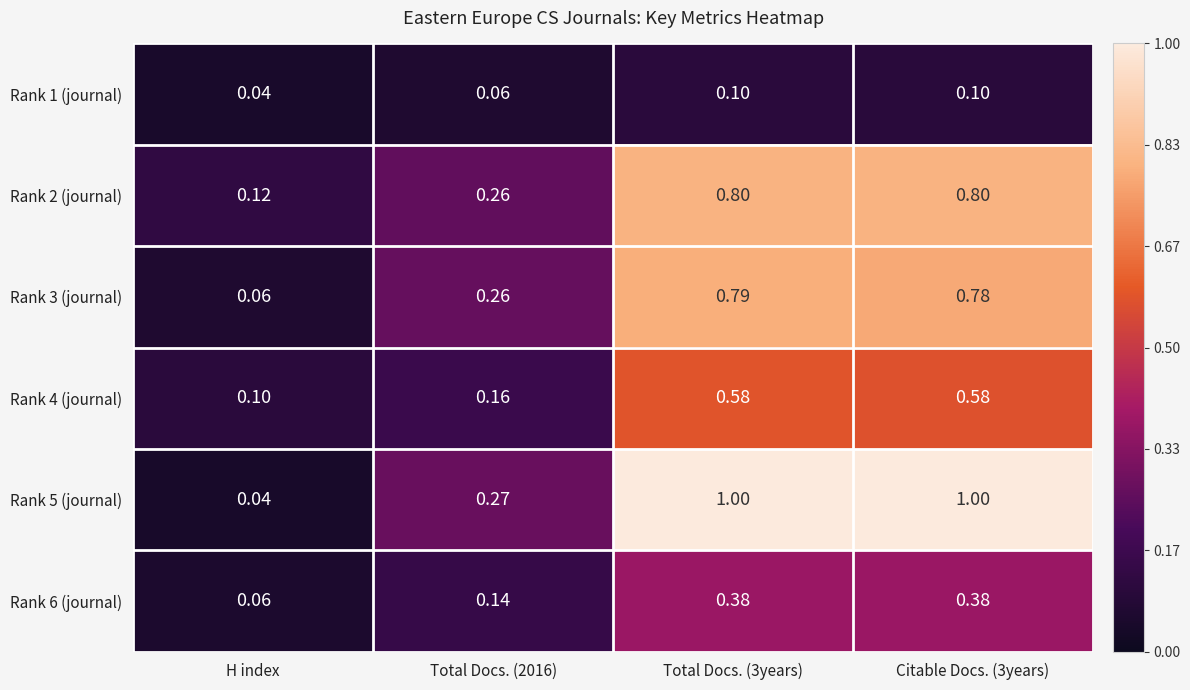

Where is Rank 2 (journal) nearest to the value 0?

H index